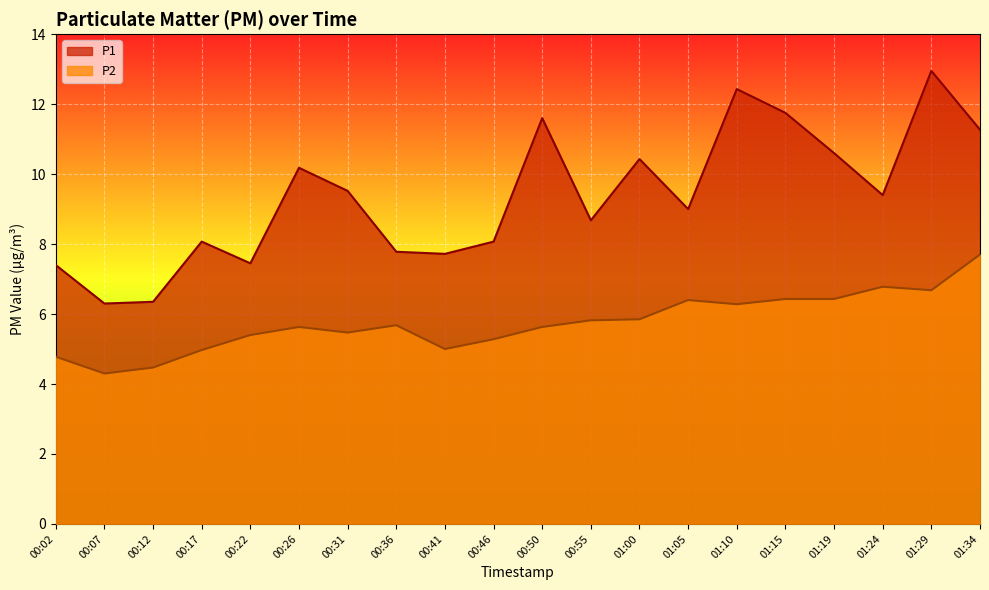

The value of P2 at 00:36 is 5.7. True or false?

True